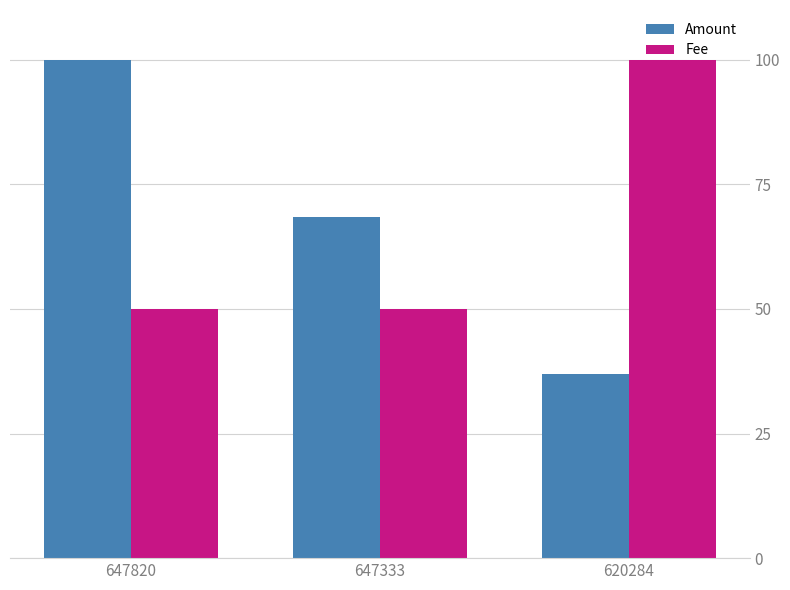

At how many categories does at least one series exceed 74?

2